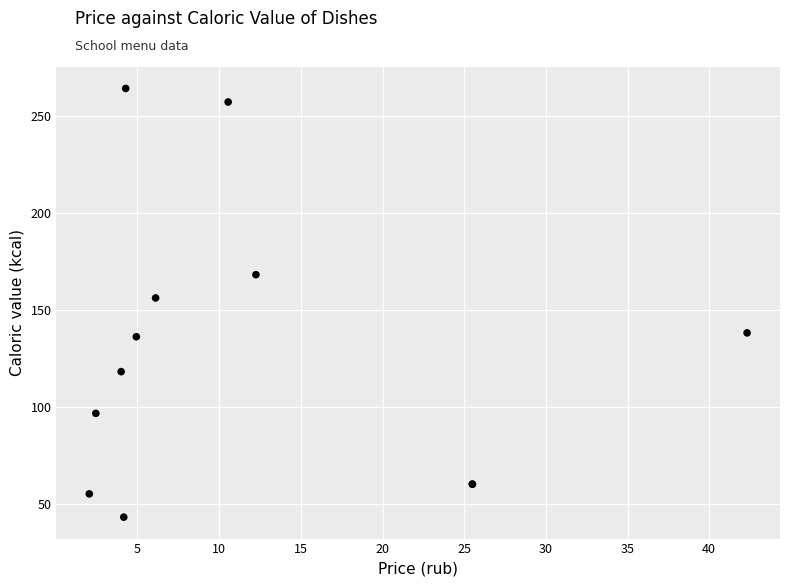

What Y value in the scatter plot is closest to 153?

156.0